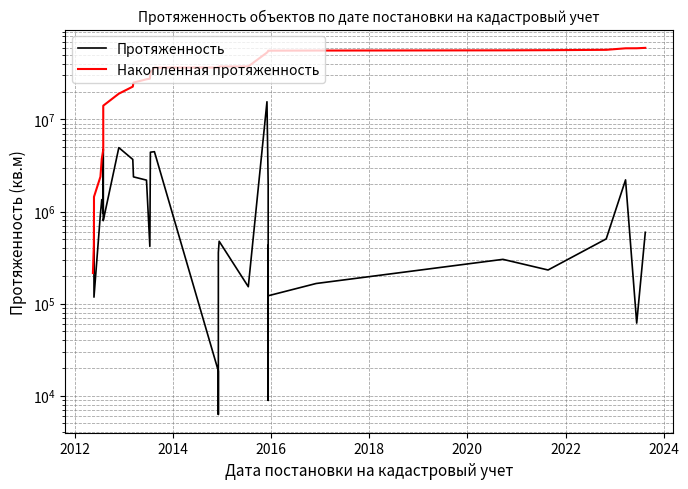

What is the label of the 2nd point from the left?

2012